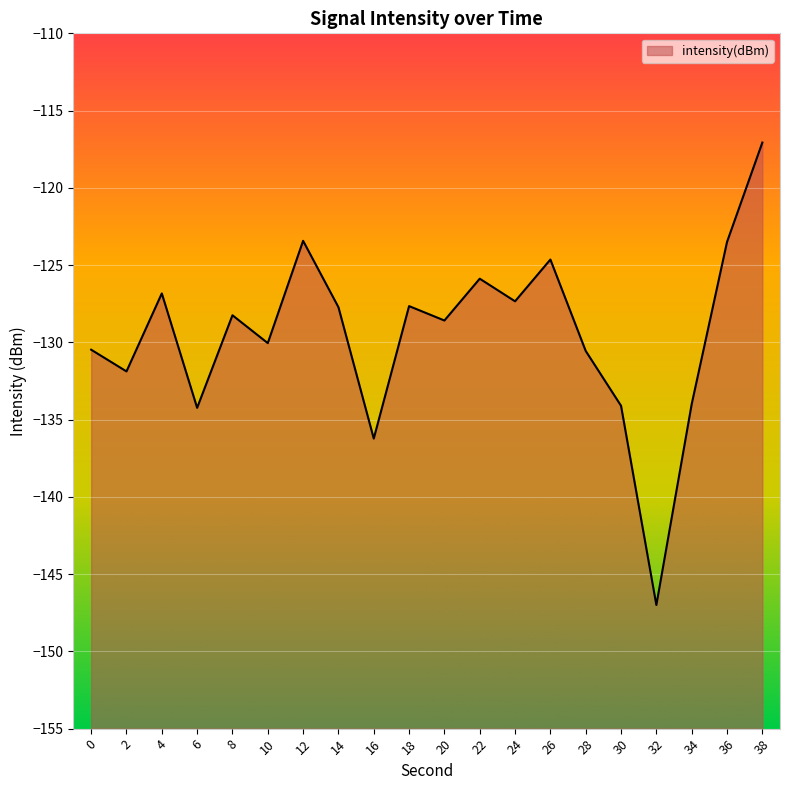

What is the maximum value shown in the chart?

-117.1